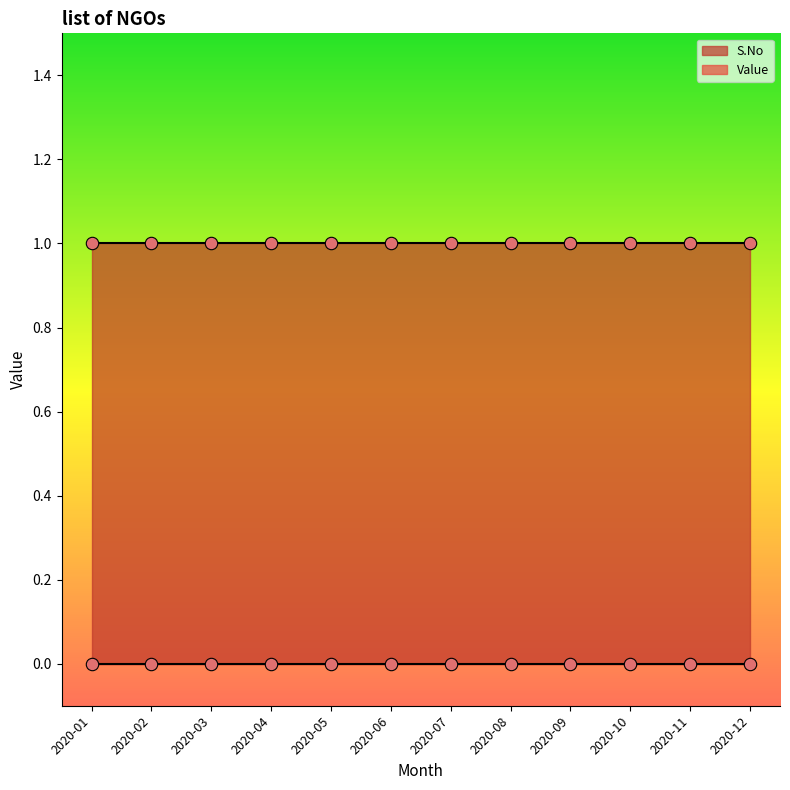

Which series reaches the minimum Y coordinate?

Value